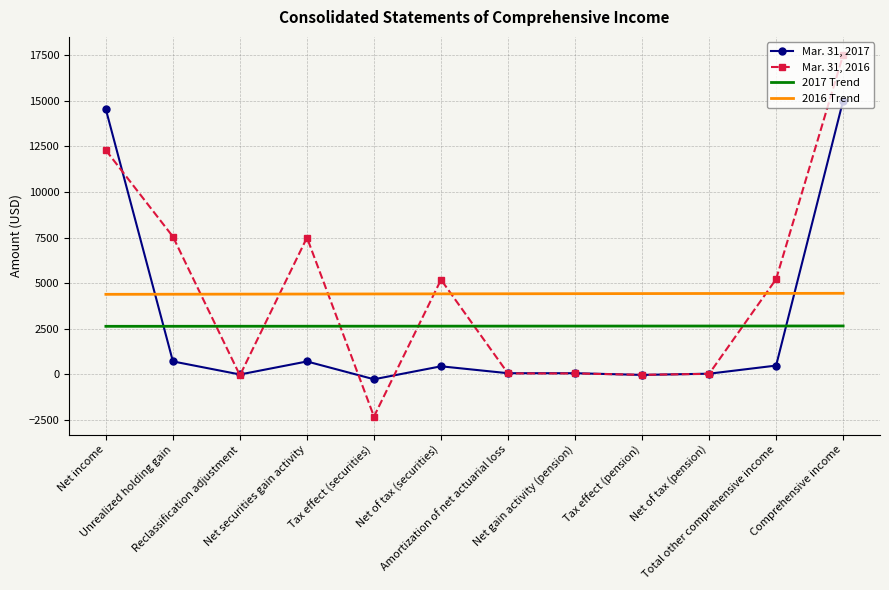

True or false: Mar. 31, 2017 and 2016 Trend cross at least once.

True